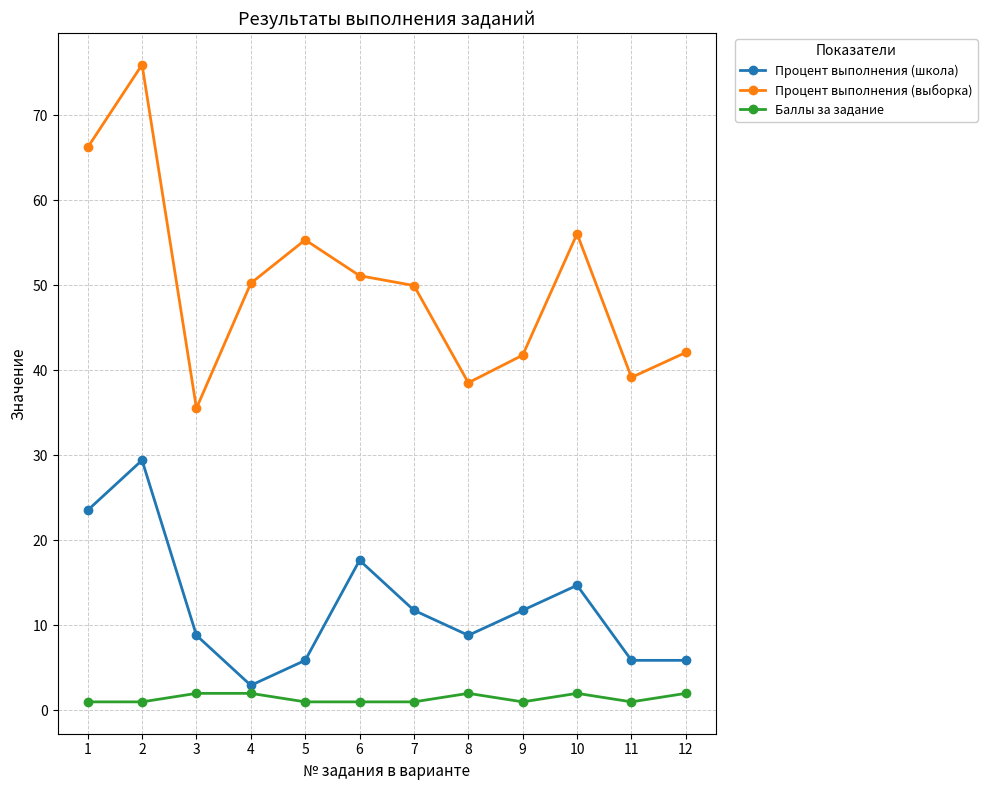

Between 11 and 12, which series saw the biggest shift?

Процент выполнения (выборка)